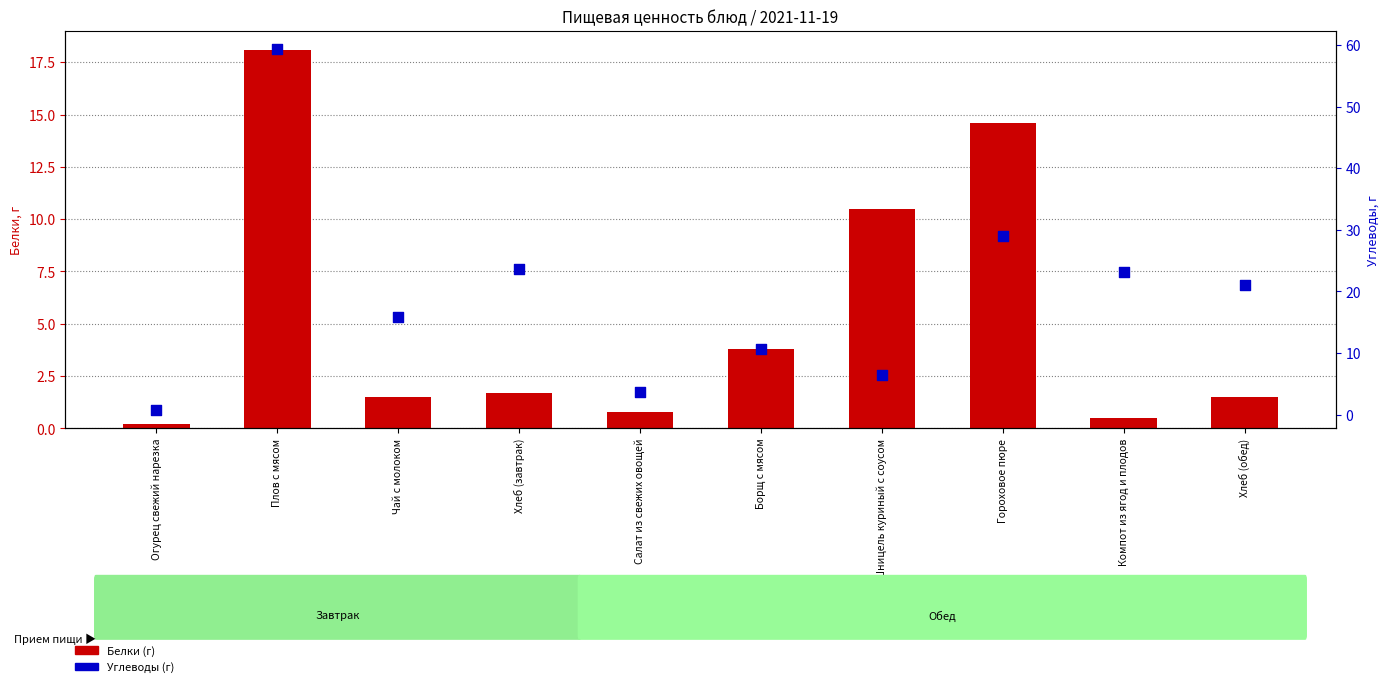

Which series contains the highest Y value?

Углеводы (г)